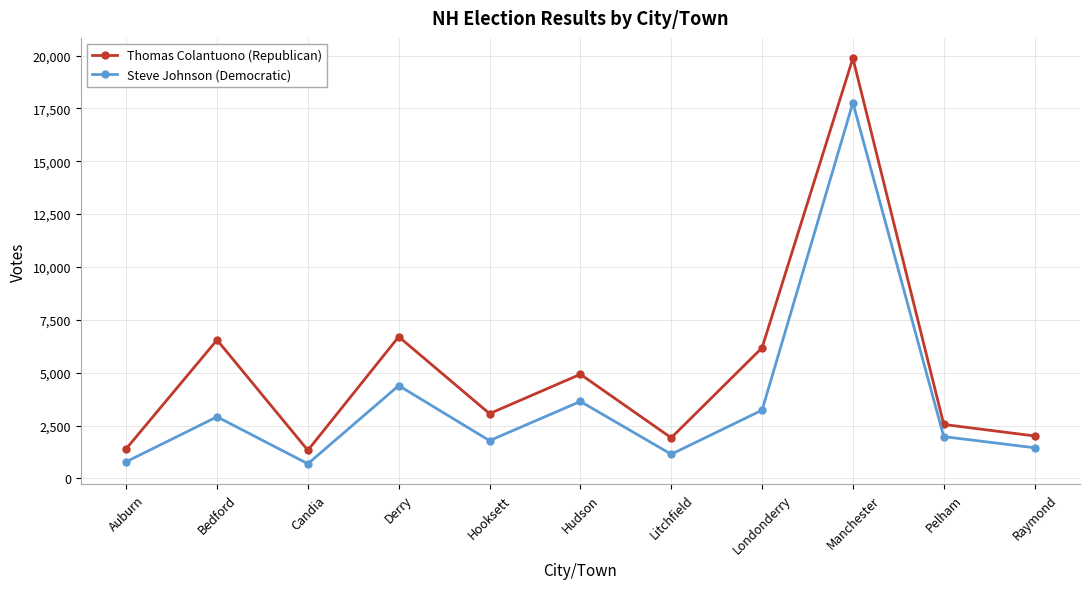

How many interior local peaks does the Thomas Colantuono (Republican) series have?

4